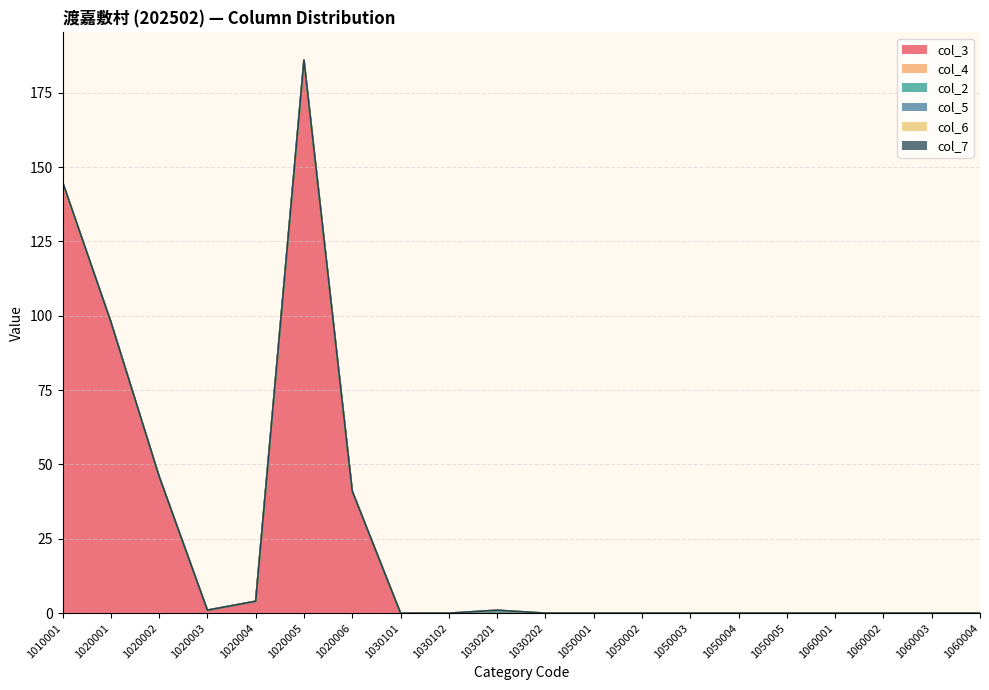

Does the chart have visible grid lines?

Yes